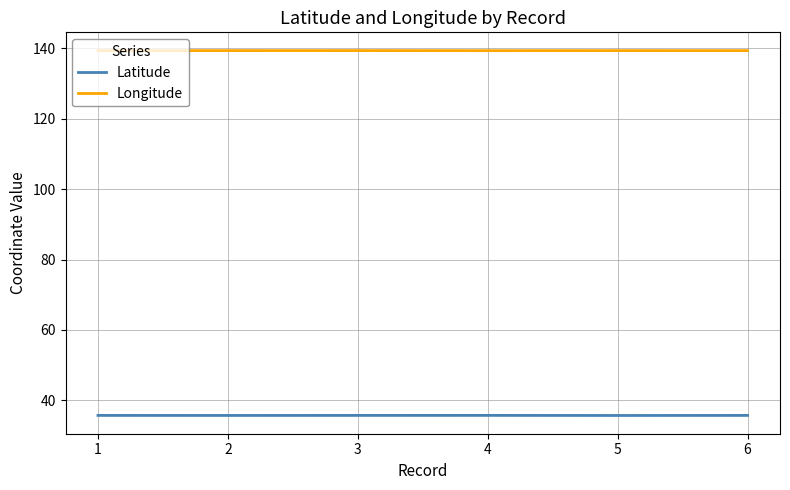

What is the minimum value for Longitude?

139.3